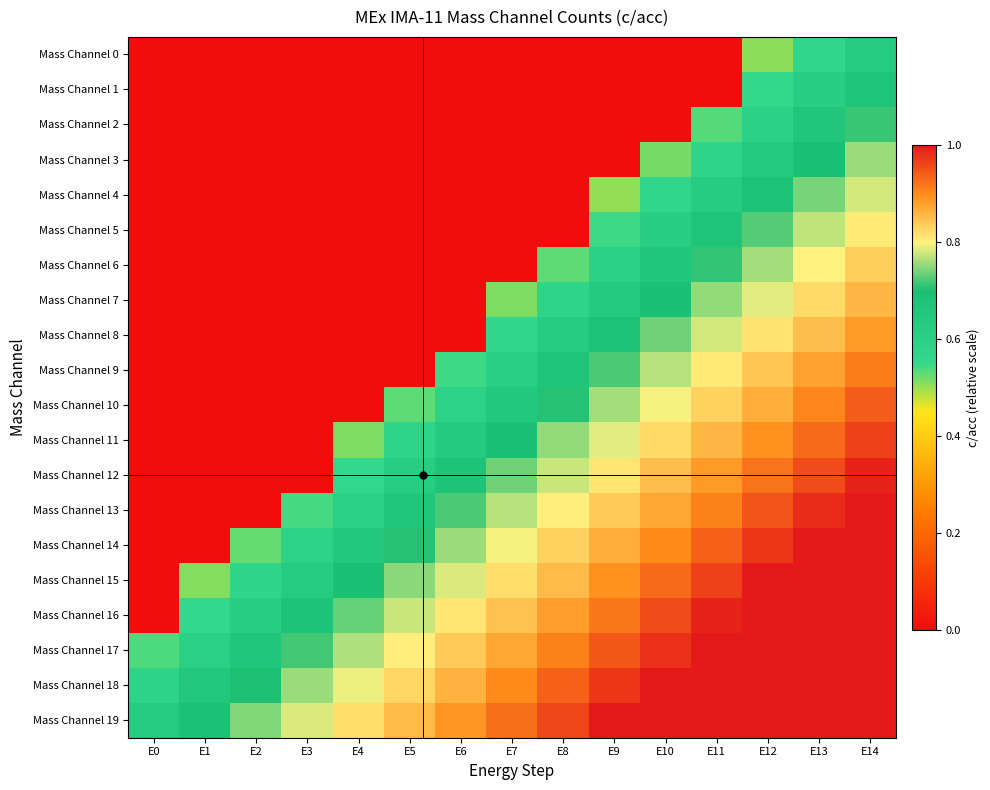

Reading right to left, list all the values displayed in this chart.

Mass Channel 0: E14=0.6	E13=0.6	E12=0.5	E11=0.0	E10=0.0	E9=0.0	E8=0.0	E7=0.0	E6=0.0	E5=0.0	E4=0.0	E3=0.0	E2=0.0	E1=0.0	E0=0.0
Mass Channel 1: E14=0.7	E13=0.6	E12=0.5	E11=0.0	E10=0.0	E9=0.0	E8=0.0	E7=0.0	E6=0.0	E5=0.0	E4=0.0	E3=0.0	E2=0.0	E1=0.0	E0=0.0
Mass Channel 2: E14=0.7	E13=0.7	E12=0.6	E11=0.5	E10=0.0	E9=0.0	E8=0.0	E7=0.0	E6=0.0	E5=0.0	E4=0.0	E3=0.0	E2=0.0	E1=0.0	E0=0.0
Mass Channel 3: E14=0.8	E13=0.7	E12=0.6	E11=0.6	E10=0.5	E9=0.0	E8=0.0	E7=0.0	E6=0.0	E5=0.0	E4=0.0	E3=0.0	E2=0.0	E1=0.0	E0=0.0
Mass Channel 4: E14=0.8	E13=0.7	E12=0.7	E11=0.6	E10=0.6	E9=0.5	E8=0.0	E7=0.0	E6=0.0	E5=0.0	E4=0.0	E3=0.0	E2=0.0	E1=0.0	E0=0.0
Mass Channel 5: E14=0.8	E13=0.8	E12=0.7	E11=0.7	E10=0.6	E9=0.5	E8=0.0	E7=0.0	E6=0.0	E5=0.0	E4=0.0	E3=0.0	E2=0.0	E1=0.0	E0=0.0
Mass Channel 6: E14=0.8	E13=0.8	E12=0.8	E11=0.7	E10=0.7	E9=0.6	E8=0.5	E7=0.0	E6=0.0	E5=0.0	E4=0.0	E3=0.0	E2=0.0	E1=0.0	E0=0.0
Mass Channel 7: E14=0.9	E13=0.8	E12=0.8	E11=0.8	E10=0.7	E9=0.6	E8=0.6	E7=0.5	E6=0.0	E5=0.0	E4=0.0	E3=0.0	E2=0.0	E1=0.0	E0=0.0
Mass Channel 8: E14=0.9	E13=0.8	E12=0.8	E11=0.8	E10=0.7	E9=0.7	E8=0.6	E7=0.6	E6=0.0	E5=0.0	E4=0.0	E3=0.0	E2=0.0	E1=0.0	E0=0.0
Mass Channel 9: E14=0.9	E13=0.9	E12=0.8	E11=0.8	E10=0.8	E9=0.7	E8=0.7	E7=0.6	E6=0.5	E5=0.0	E4=0.0	E3=0.0	E2=0.0	E1=0.0	E0=0.0
Mass Channel 10: E14=0.9	E13=0.9	E12=0.9	E11=0.8	E10=0.8	E9=0.8	E8=0.7	E7=0.6	E6=0.6	E5=0.5	E4=0.0	E3=0.0	E2=0.0	E1=0.0	E0=0.0
Mass Channel 11: E14=1.0	E13=0.9	E12=0.9	E11=0.9	E10=0.8	E9=0.8	E8=0.8	E7=0.7	E6=0.6	E5=0.6	E4=0.5	E3=0.0	E2=0.0	E1=0.0	E0=0.0
Mass Channel 12: E14=1.0	E13=1.0	E12=0.9	E11=0.9	E10=0.8	E9=0.8	E8=0.8	E7=0.7	E6=0.7	E5=0.6	E4=0.6	E3=0.0	E2=0.0	E1=0.0	E0=0.0
Mass Channel 13: E14=1.0	E13=1.0	E12=0.9	E11=0.9	E10=0.9	E9=0.8	E8=0.8	E7=0.8	E6=0.7	E5=0.7	E4=0.6	E3=0.5	E2=0.0	E1=0.0	E0=0.0
Mass Channel 14: E14=1.0	E13=1.0	E12=1.0	E11=0.9	E10=0.9	E9=0.9	E8=0.8	E7=0.8	E6=0.8	E5=0.7	E4=0.6	E3=0.6	E2=0.5	E1=0.0	E0=0.0
Mass Channel 15: E14=1.0	E13=1.0	E12=1.0	E11=1.0	E10=0.9	E9=0.9	E8=0.9	E7=0.8	E6=0.8	E5=0.7	E4=0.7	E3=0.6	E2=0.6	E1=0.5	E0=0.0
Mass Channel 16: E14=1.0	E13=1.0	E12=1.0	E11=1.0	E10=1.0	E9=0.9	E8=0.9	E7=0.8	E6=0.8	E5=0.8	E4=0.7	E3=0.7	E2=0.6	E1=0.6	E0=0.0
Mass Channel 17: E14=1.0	E13=1.0	E12=1.0	E11=1.0	E10=1.0	E9=0.9	E8=0.9	E7=0.9	E6=0.8	E5=0.8	E4=0.8	E3=0.7	E2=0.7	E1=0.6	E0=0.5
Mass Channel 18: E14=1.0	E13=1.0	E12=1.0	E11=1.0	E10=1.0	E9=1.0	E8=0.9	E7=0.9	E6=0.9	E5=0.8	E4=0.8	E3=0.8	E2=0.7	E1=0.6	E0=0.6
Mass Channel 19: E14=1.0	E13=1.0	E12=1.0	E11=1.0	E10=1.0	E9=1.0	E8=1.0	E7=0.9	E6=0.9	E5=0.9	E4=0.8	E3=0.8	E2=0.7	E1=0.7	E0=0.6